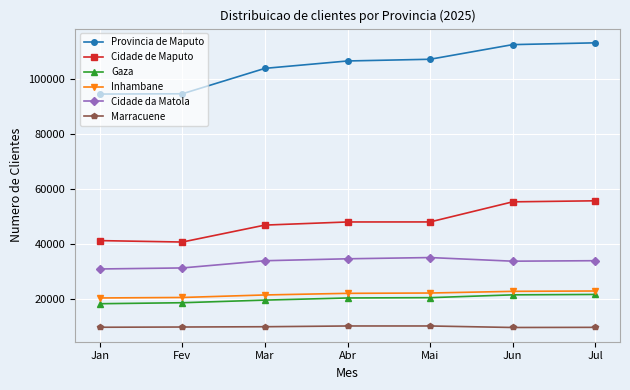

Which series has the largest range (max minus min)?

Provincia de Maputo